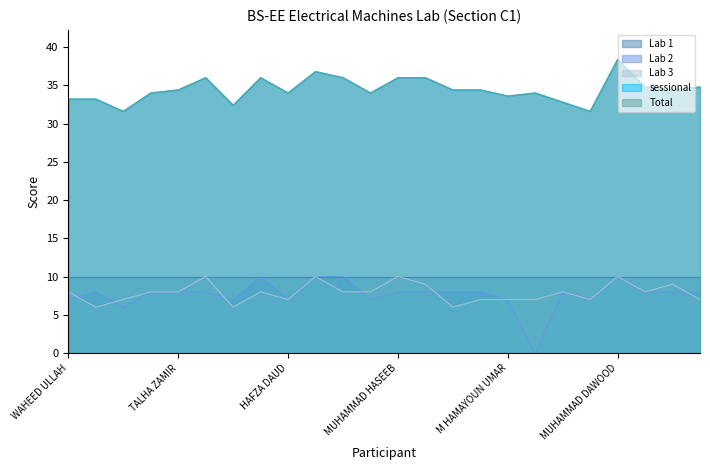

Which series has the widest spread of values?

Lab 2